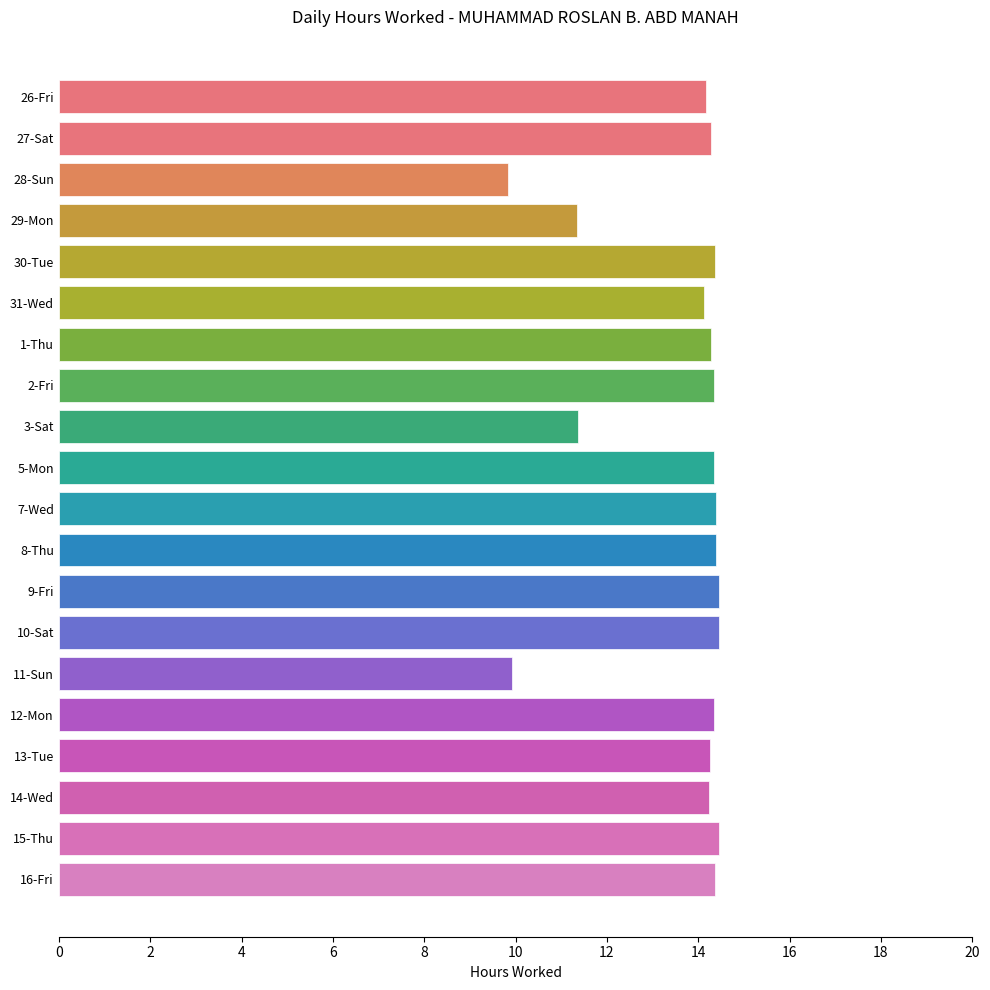

What is the label of the 8th bar from the bottom?

9-Fri